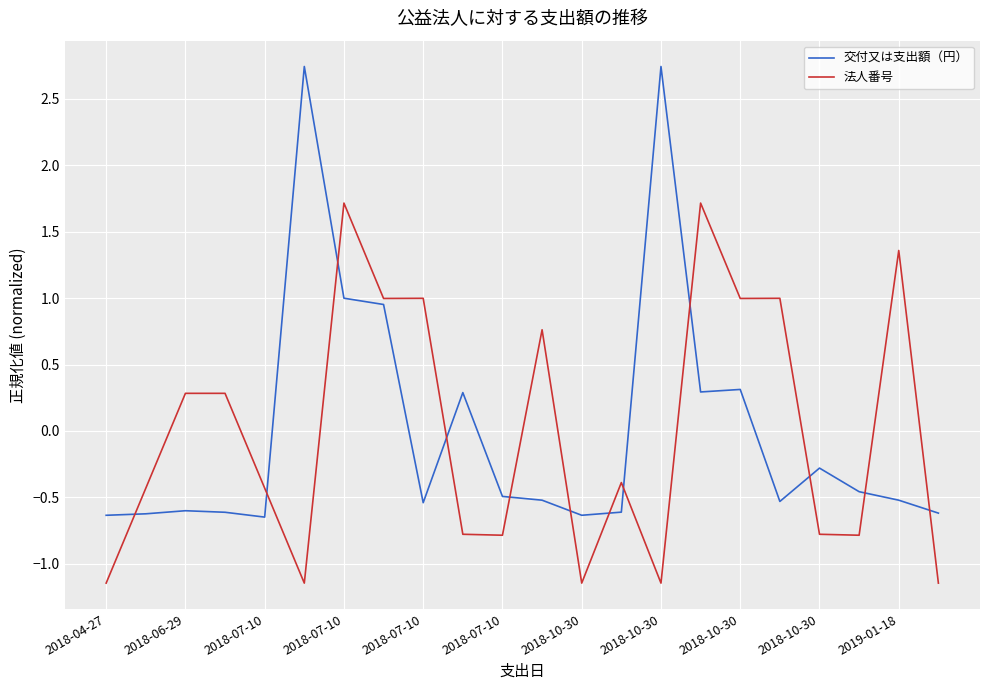

After their last crossing, which series has the higher values: 法人番号 or 交付又は支出額（円）?

交付又は支出額（円）